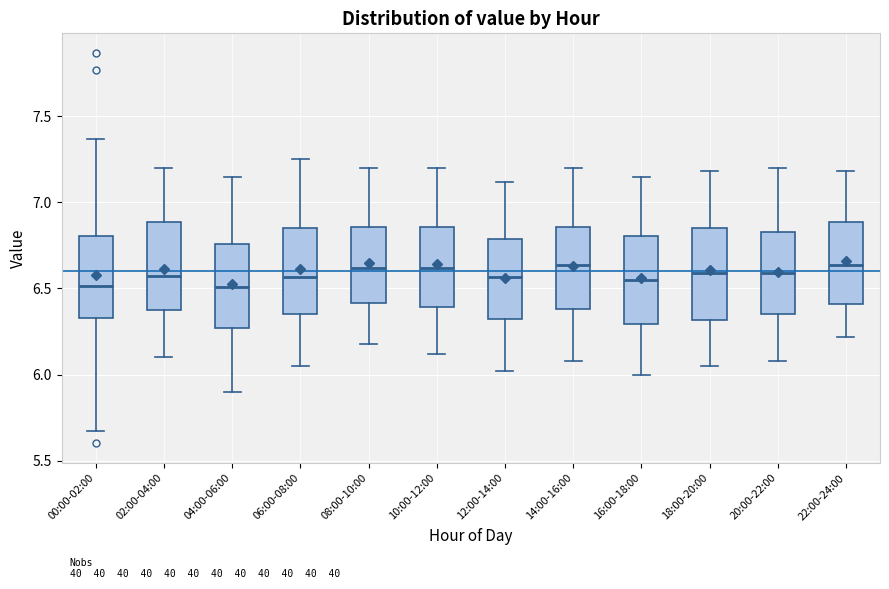

Reading left to right, transcribe this box plot: for each box, give where its median line is, the range the box spans, and where its two whiskers end, as read against the y-axis. The values are not printed on the chart, so give them approximately, as read against the axis.

00:00-02:00: median 6.50, box 6.35 to 6.80, whiskers 5.65 to 7.35
02:00-04:00: median 6.60, box 6.35 to 6.90, whiskers 6.10 to 7.20
04:00-06:00: median 6.50, box 6.25 to 6.75, whiskers 5.90 to 7.15
06:00-08:00: median 6.55, box 6.35 to 6.85, whiskers 6.05 to 7.25
08:00-10:00: median 6.60, box 6.40 to 6.85, whiskers 6.20 to 7.20
10:00-12:00: median 6.60, box 6.40 to 6.85, whiskers 6.10 to 7.20
12:00-14:00: median 6.55, box 6.30 to 6.80, whiskers 6.00 to 7.10
14:00-16:00: median 6.65, box 6.40 to 6.85, whiskers 6.10 to 7.20
16:00-18:00: median 6.55, box 6.30 to 6.80, whiskers 6.00 to 7.15
18:00-20:00: median 6.60, box 6.30 to 6.85, whiskers 6.05 to 7.20
20:00-22:00: median 6.60, box 6.35 to 6.85, whiskers 6.10 to 7.20
22:00-24:00: median 6.65, box 6.40 to 6.90, whiskers 6.20 to 7.20